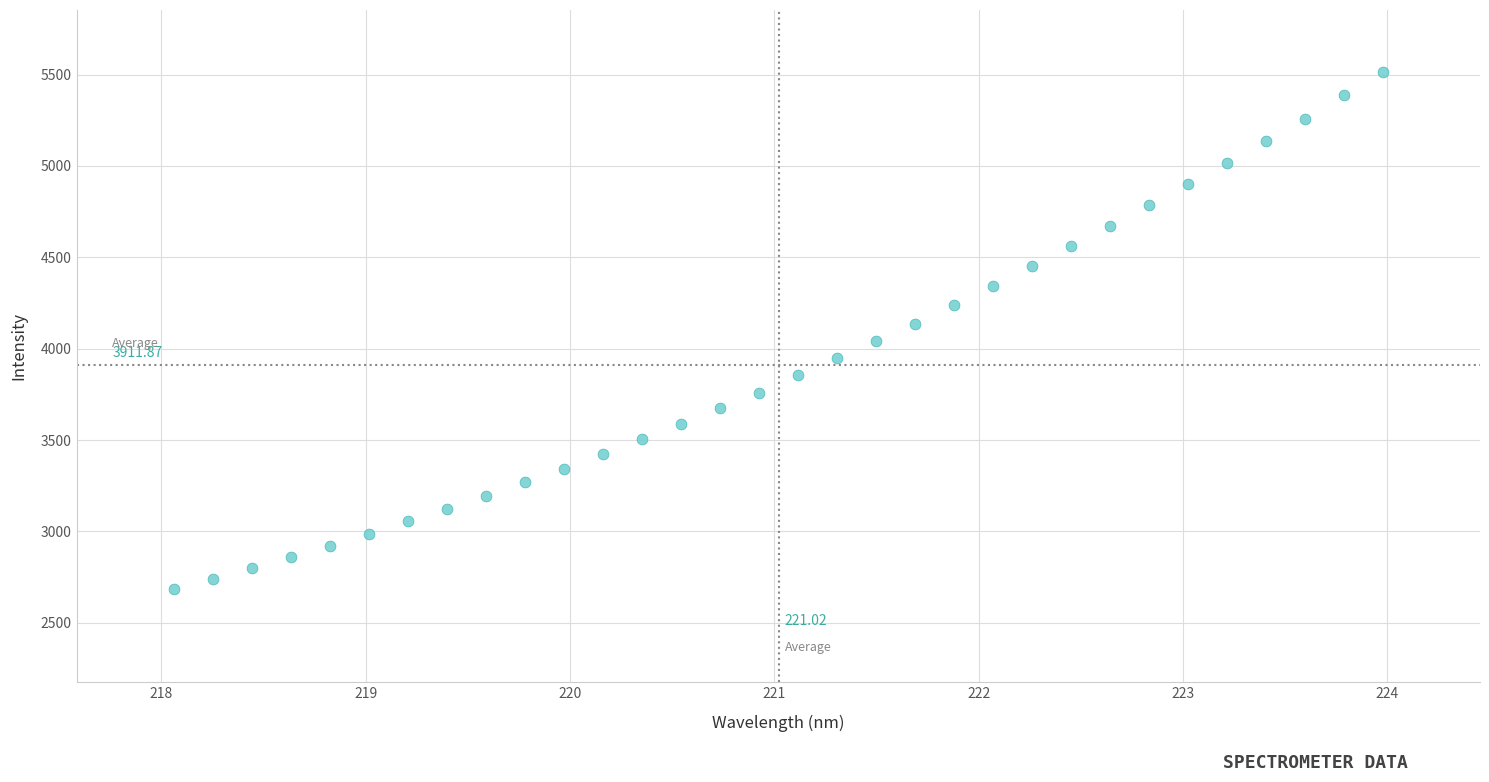

What is the range of Y values (max minus min)?

2828.5